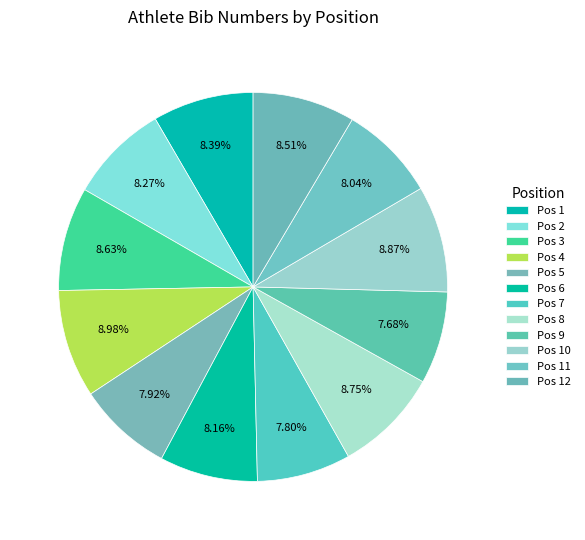

How many segments does this pie chart have?

12